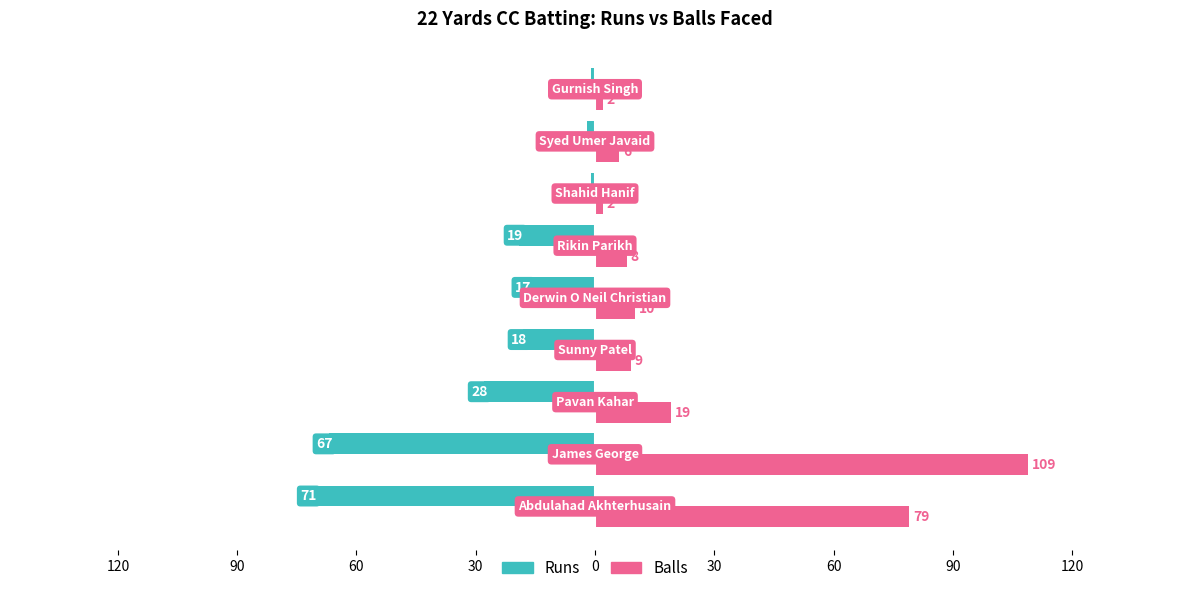

Reading right to left, extract all data points from this chart.

Runs: 120=-1	90=-2	60=-1	30=-19	0=-17	30=-18	60=-28	90=-67	120=-71
Balls: 120=2	90=6	60=2	30=8	0=10	30=9	60=19	90=109	120=79